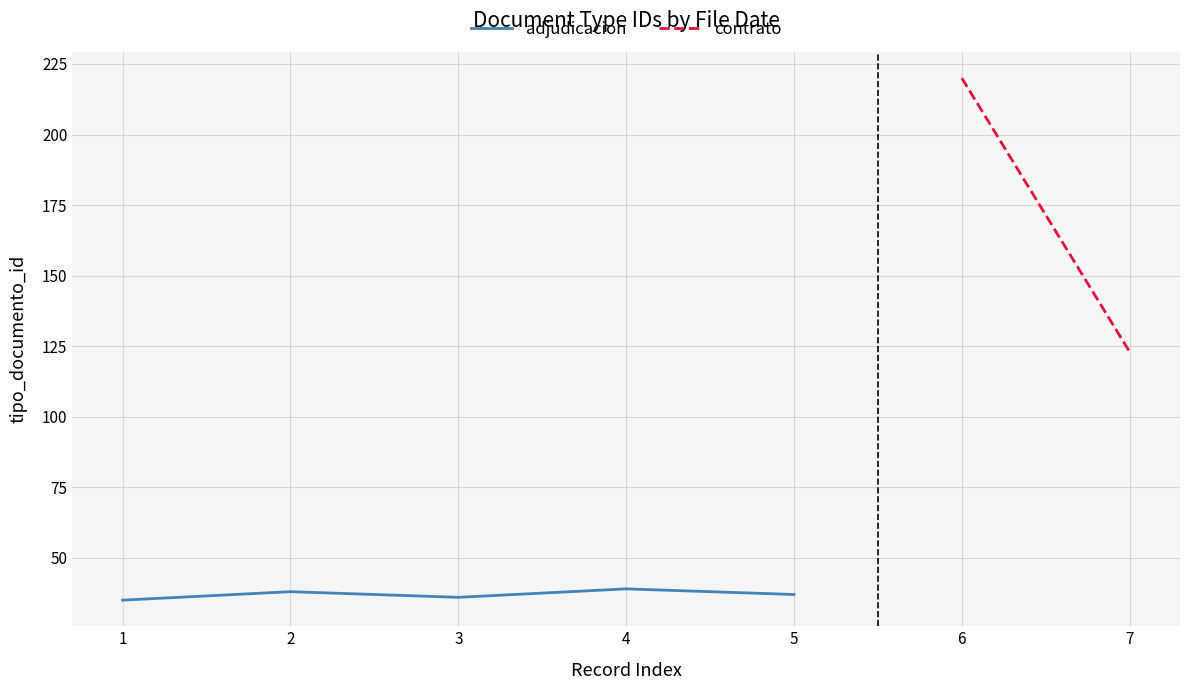

The value at 4 is 64. True or false?

False